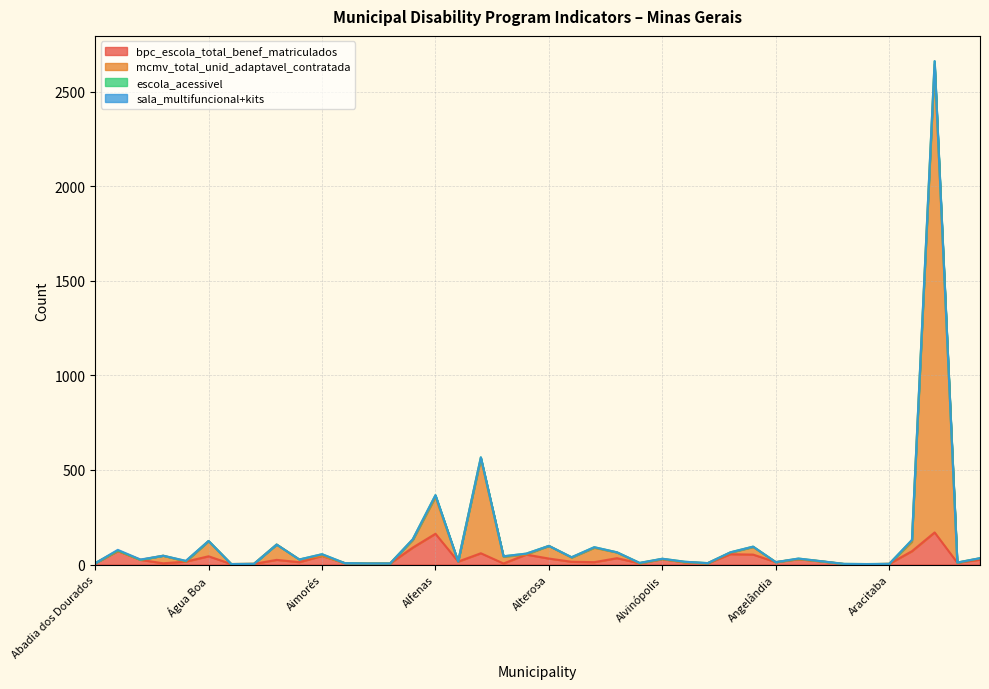

At which label does mcmv_total_unid_adaptavel_contratada first exceed 29?

Abaeté